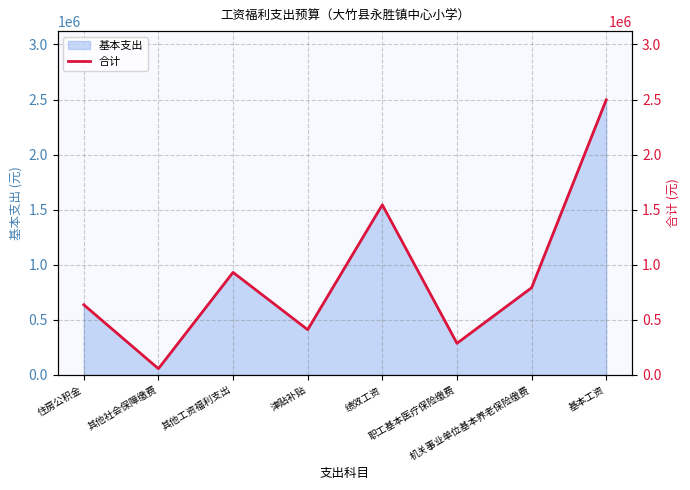

What is the value of the 3rd point from the left?

930205